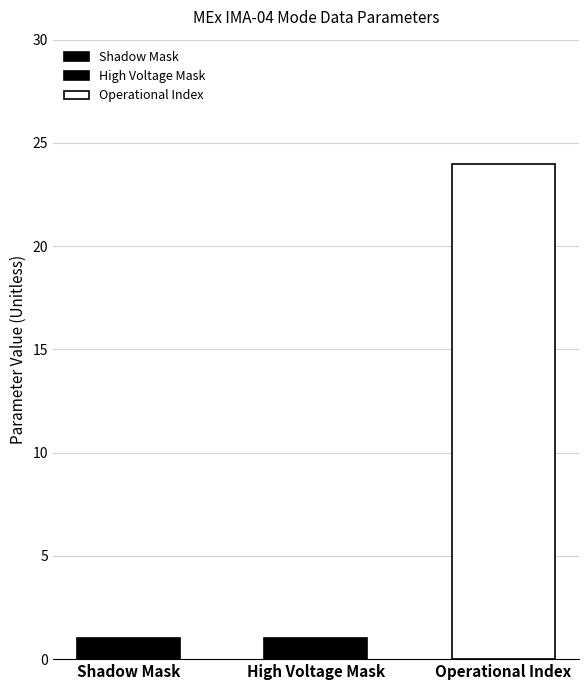

Reading left to right, what are all the values shown in this chart?

1	1	24